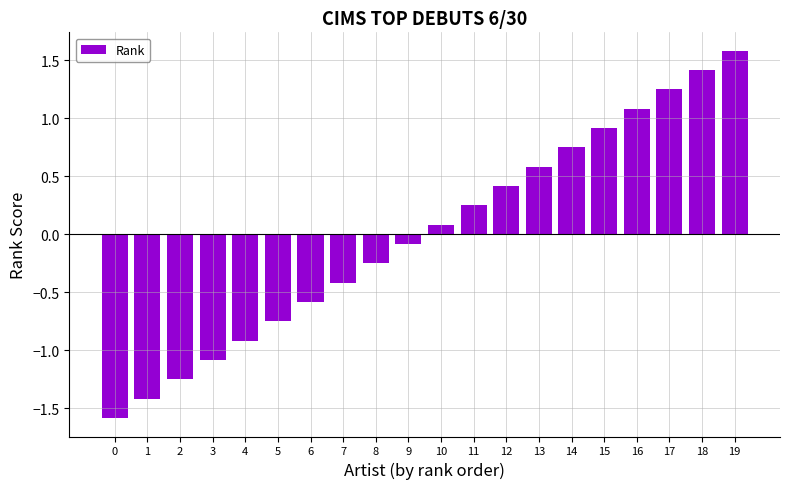

Rank the categories by value from highest to lowest.

19, 18, 17, 16, 15, 14, 13, 12, 11, 10, 9, 8, 7, 6, 5, 4, 3, 2, 1, 0